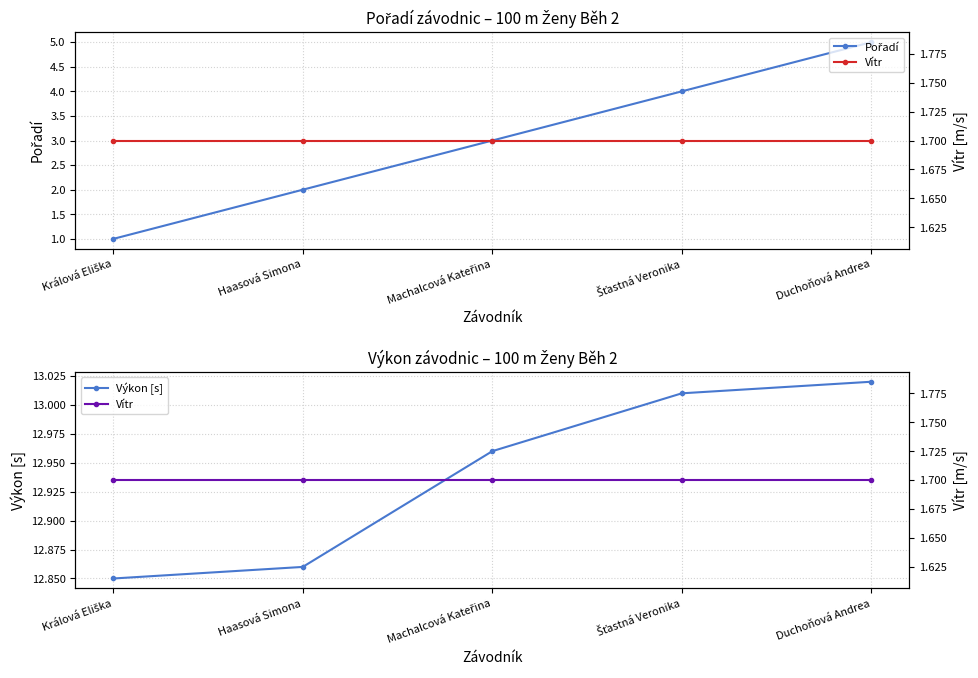

Between Haasová Simona and Šťastná Veronika, which series saw the biggest shift?

Pořadí